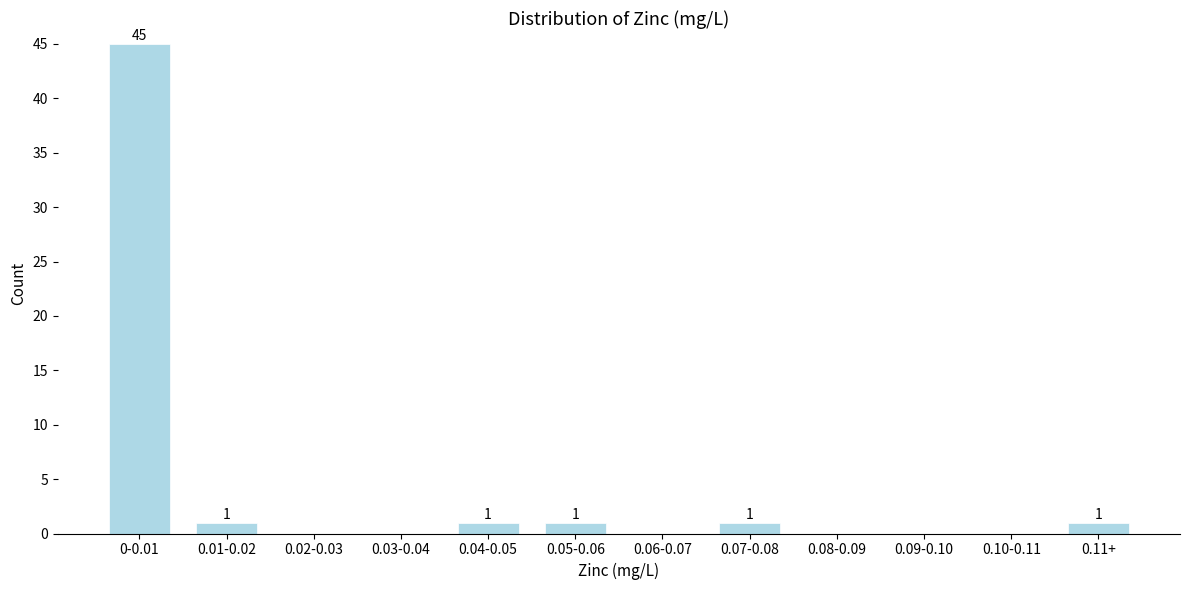

Reading right to left, transcribe all the data shown in this chart.

0.11+=1	0.10-0.11=0	0.09-0.10=0	0.08-0.09=0	0.07-0.08=1	0.06-0.07=0	0.05-0.06=1	0.04-0.05=1	0.03-0.04=0	0.02-0.03=0	0.01-0.02=1	0-0.01=45